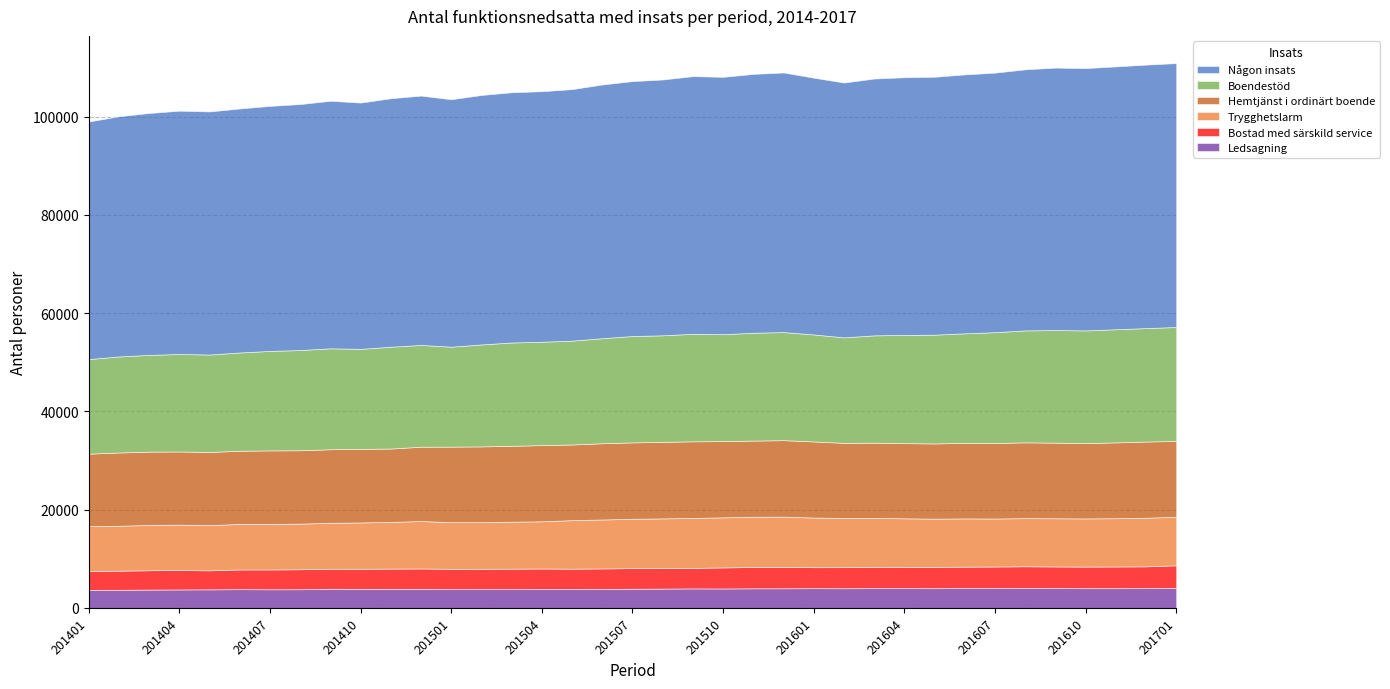

Which series has the largest range (max minus min)?

Någon insats